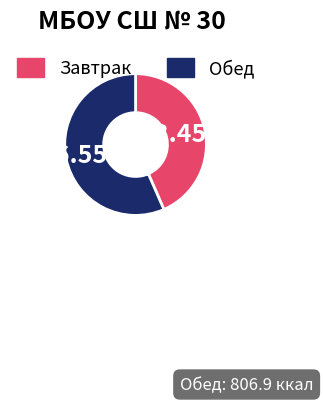

To the nearest percent, what is the difference between the largest and smallest slice percentages?

13%